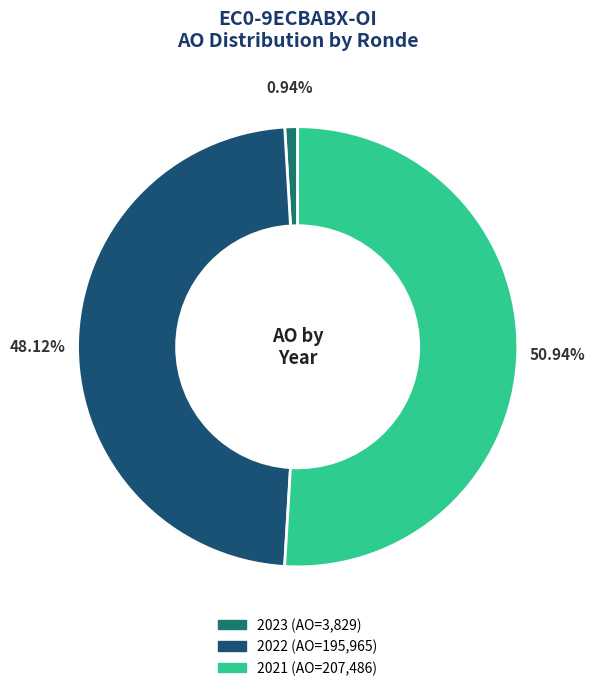

How many slices are in this pie chart?

3